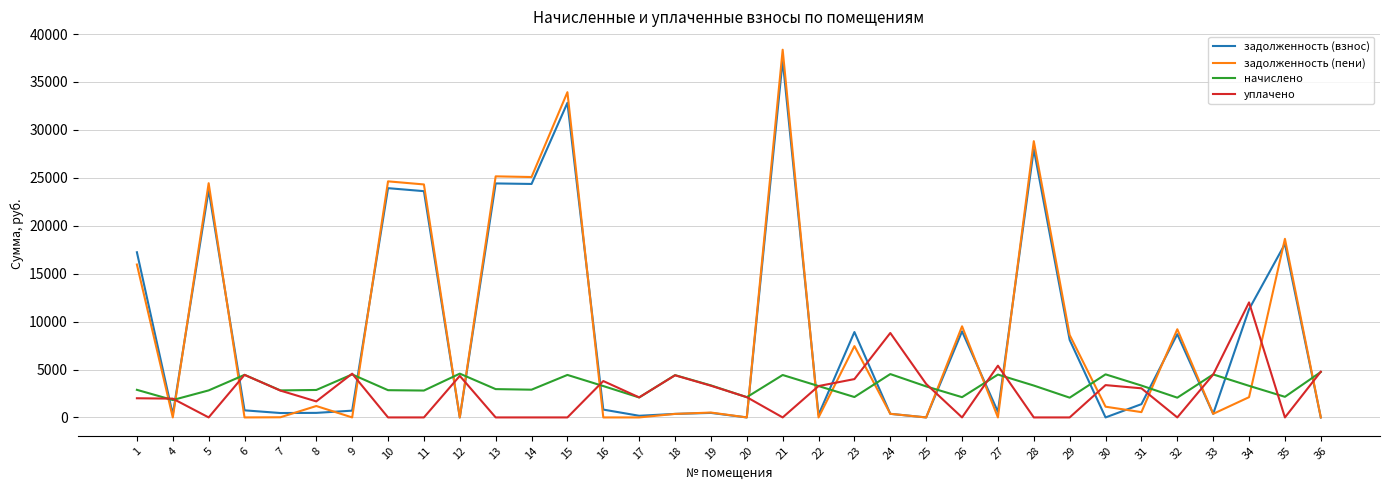

Which series changed the most between 4 and 16?

уплачено